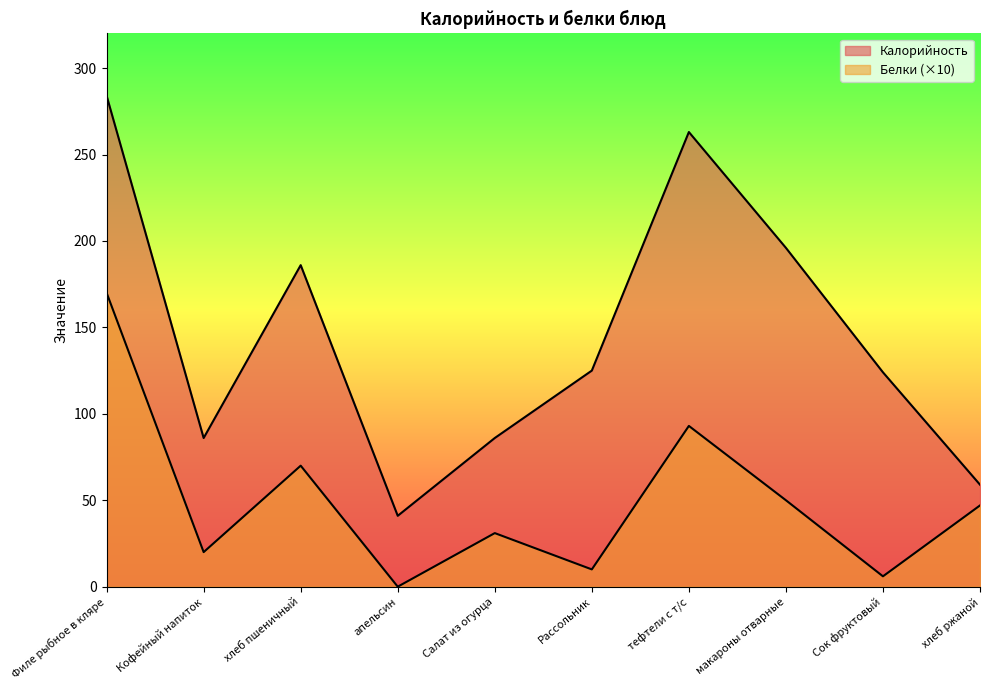

Between Кофейный напиток and хлеб пшеничный, which series saw the biggest shift?

Калорийность